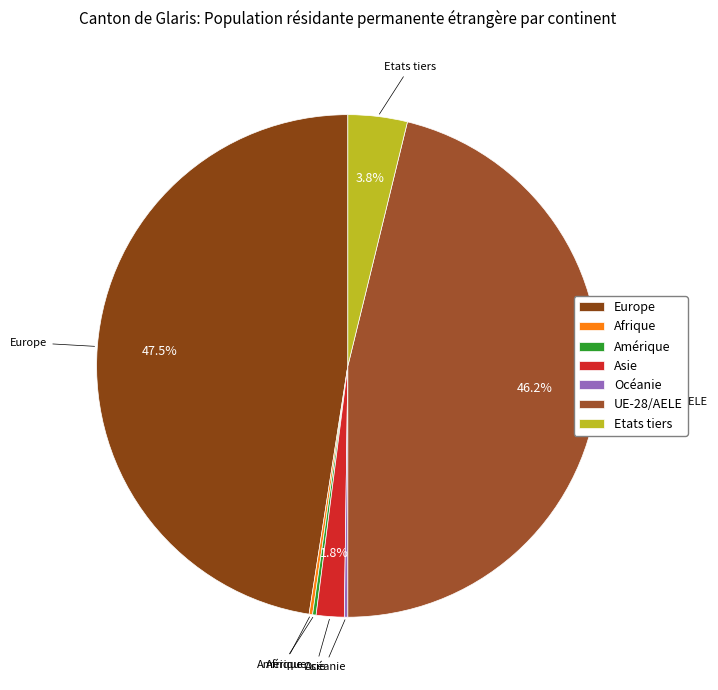

What is the largest slice in the pie chart?

Europe